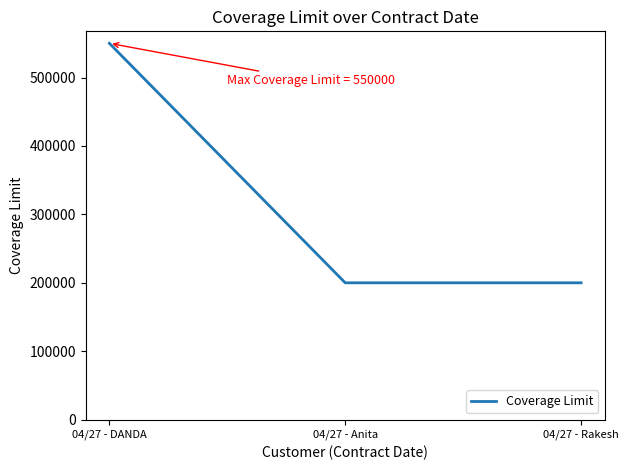

How many values exceed 200000?

1